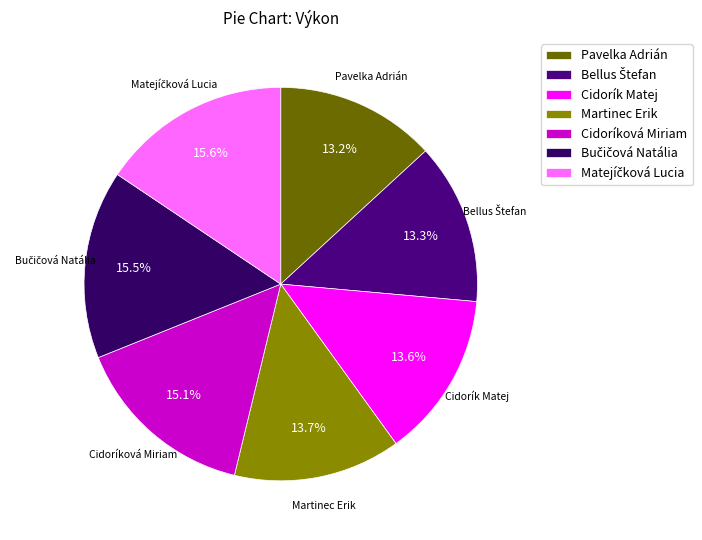

To the nearest percent, what is the difference between the Cidoríková Miriam and Martinec Erik slice percentages?

1%